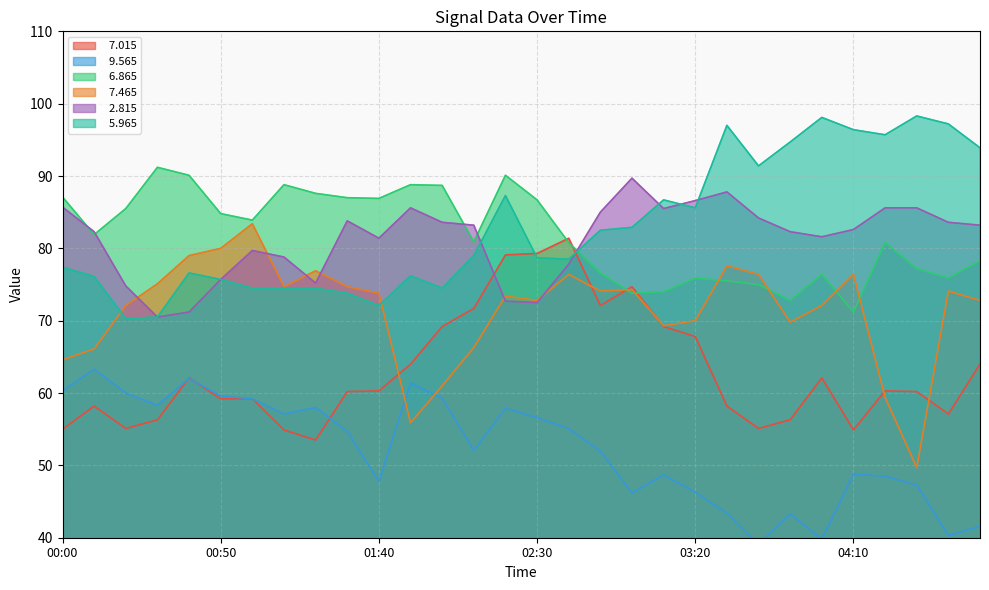

What is the sum of the   9.565 values at 00:50 and 03:30?

103.0